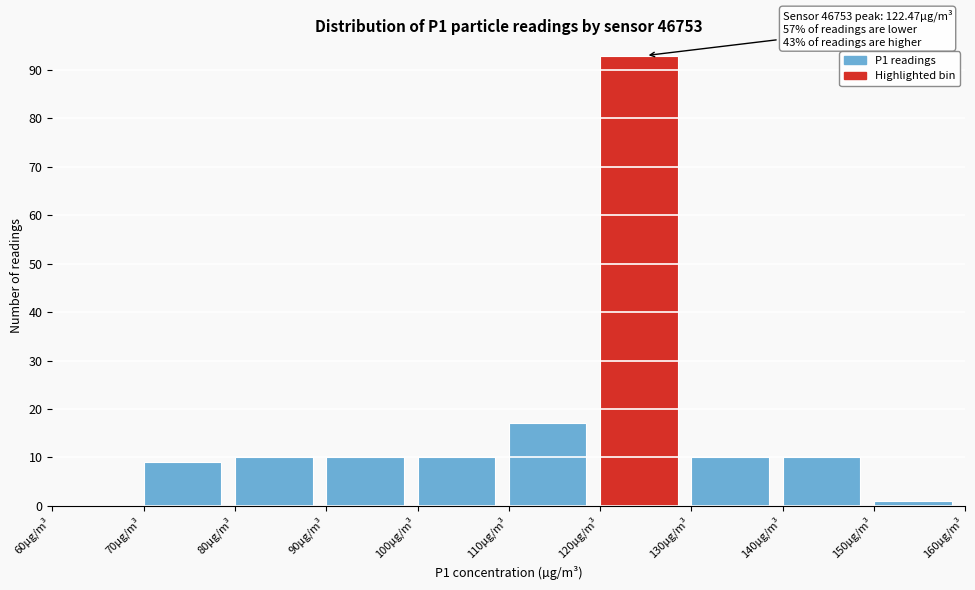

Over which range of the x-axis is the bar tallest?

120 to 130